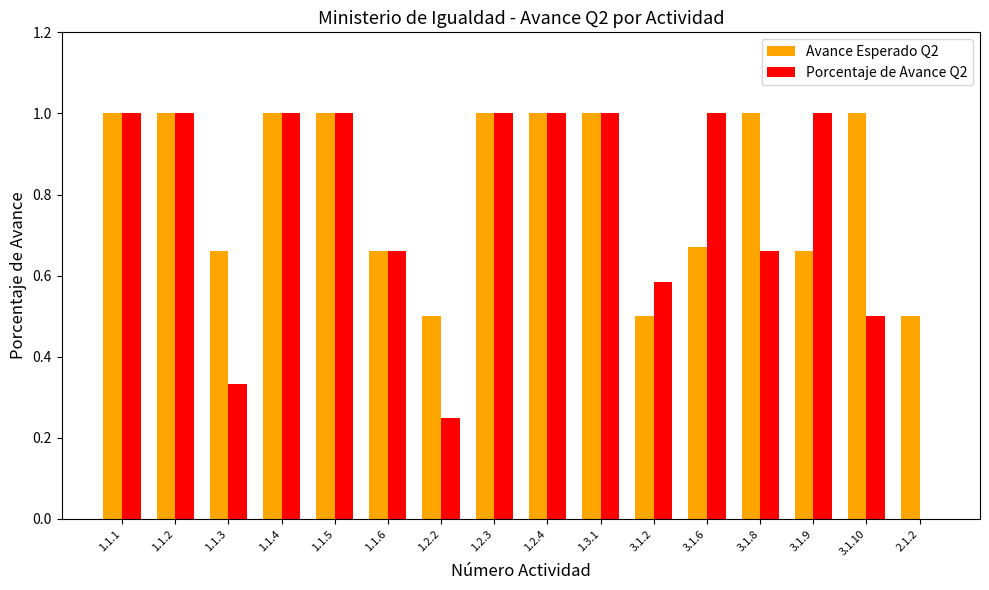

Which series has the largest total across all categories?

Avance Esperado Q2